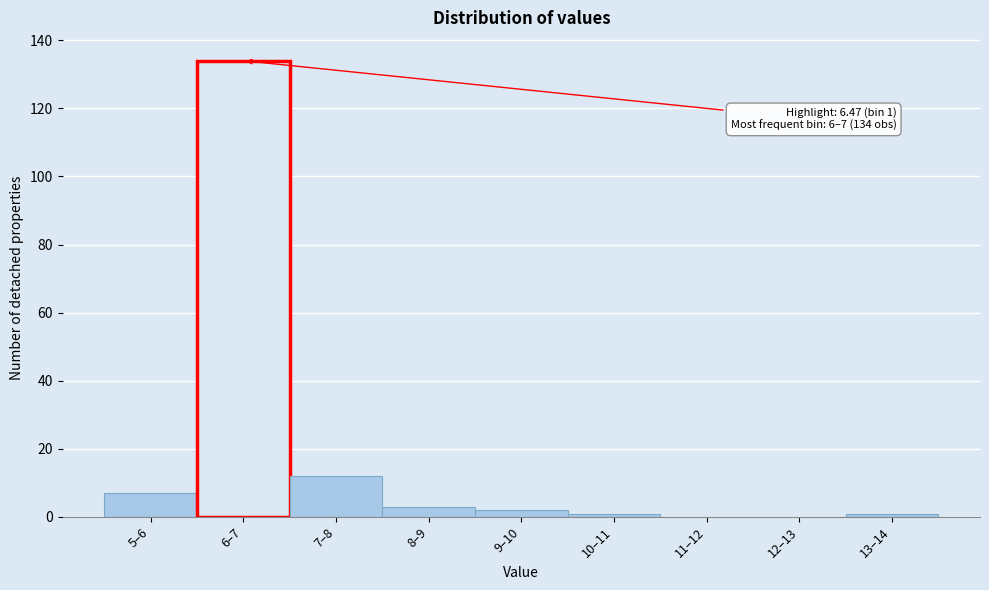

Reading left to right, list all the values displayed in this chart.

5–6=7	6–7=134	7–8=12	8–9=3	9–10=2	10–11=1	11–12=0	12–13=0	13–14=1